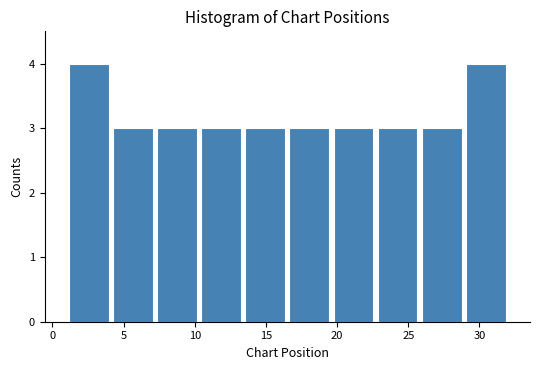

Reading left to right, transcribe this chart: for each bar, give the range it covers on the x-axis and its height. Neither the bar edges nor the heights are printed on the chart, so give them approximately, as read against the axes.

1.0 to 4.1: 4
4.1 to 7.2: 3
7.2 to 10.3: 3
10.3 to 13.4: 3
13.4 to 16.5: 3
16.5 to 19.6: 3
19.6 to 22.7: 3
22.7 to 25.8: 3
25.8 to 28.9: 3
28.9 to 32.0: 4